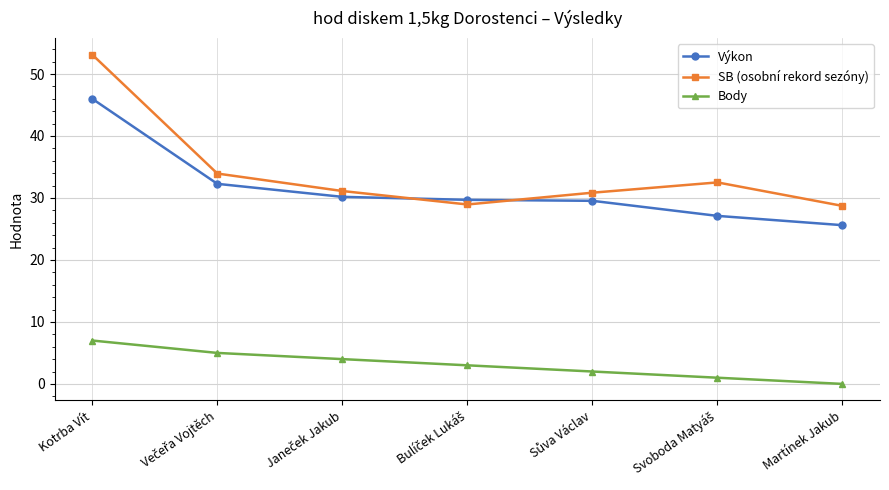

How many intersections are there between SB (osobní rekord sezóny) and Výkon?

2